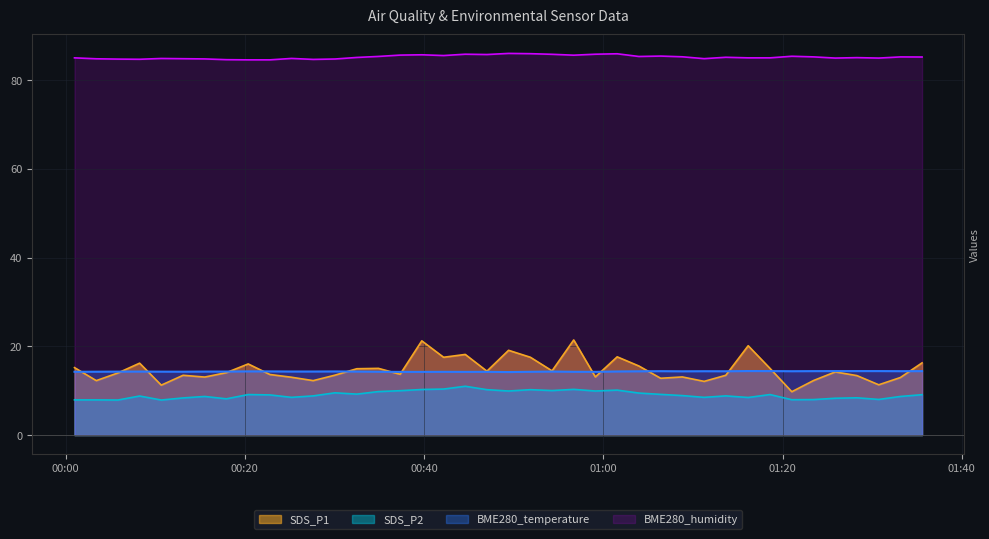

True or false: SDS_P2 has a value of 5.8 at 2022/11/01 00:49:26.

False